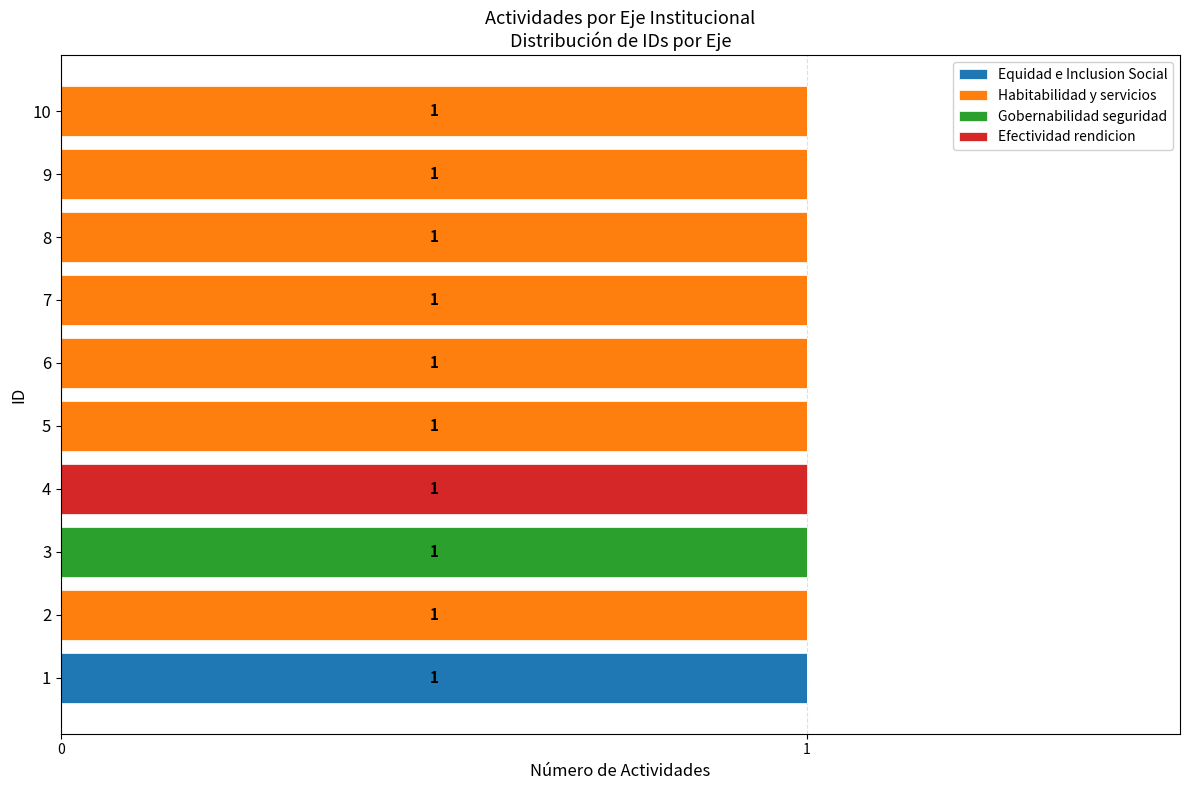

The value of Equidad e Inclusion Social at 5 is 0. True or false?

True